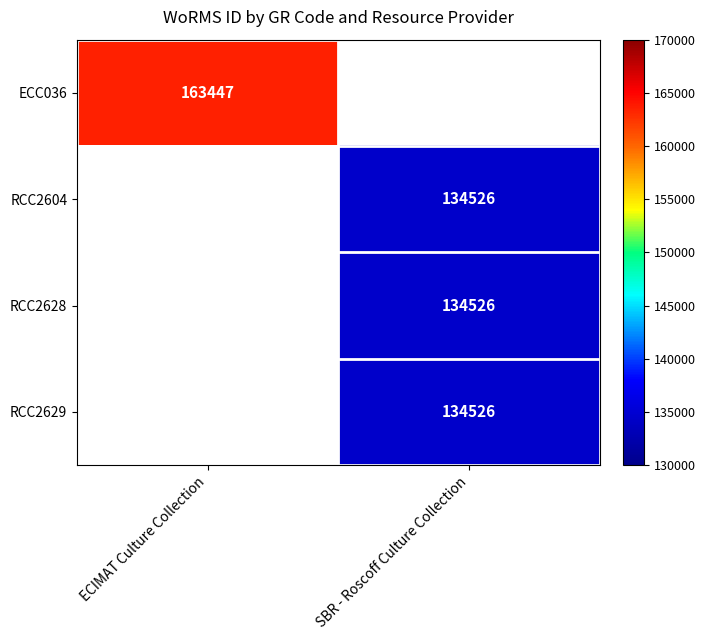

True or false: RCC2604 has a value of 237191 at SBR - Roscoff Culture Collection.

False